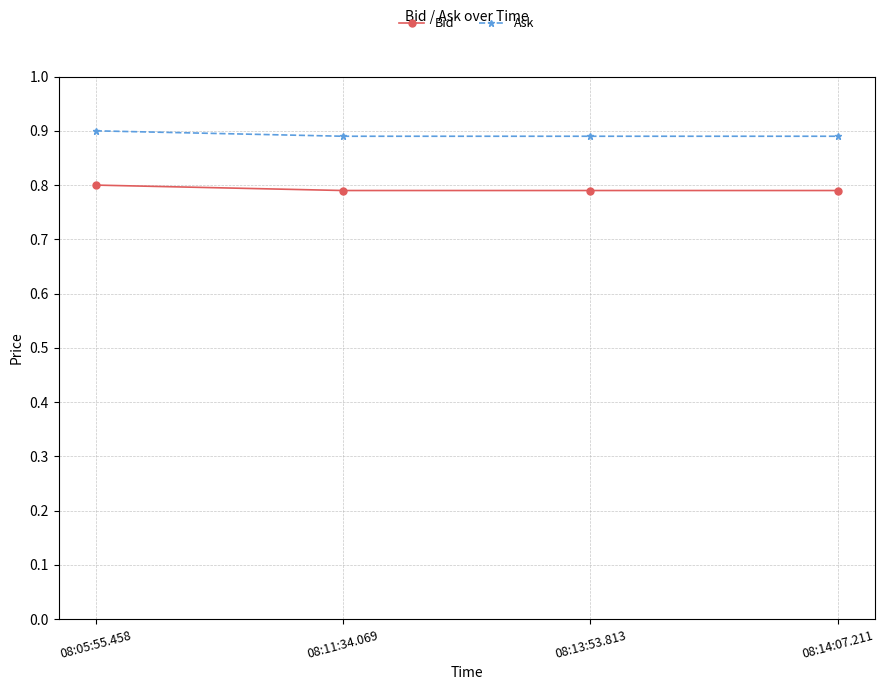

True or false: Bid has a value of 0.8 at 08:13:53.813.

True